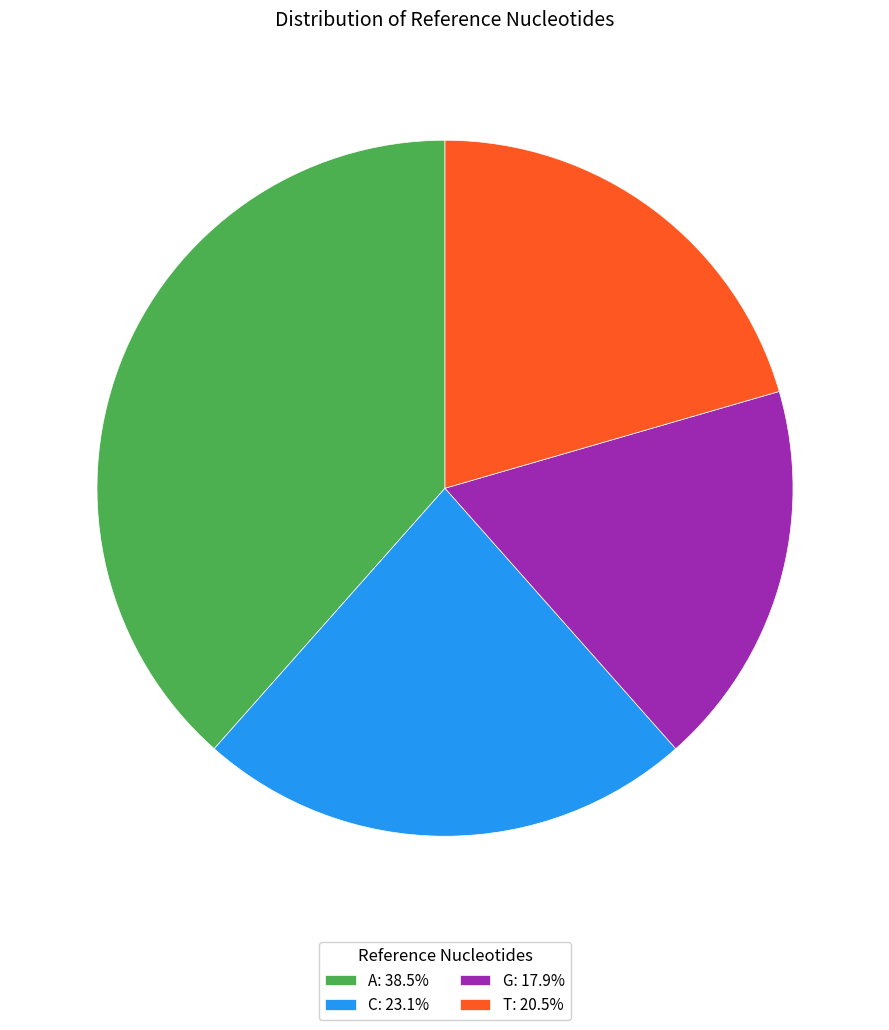

How many slices are in this pie chart?

4